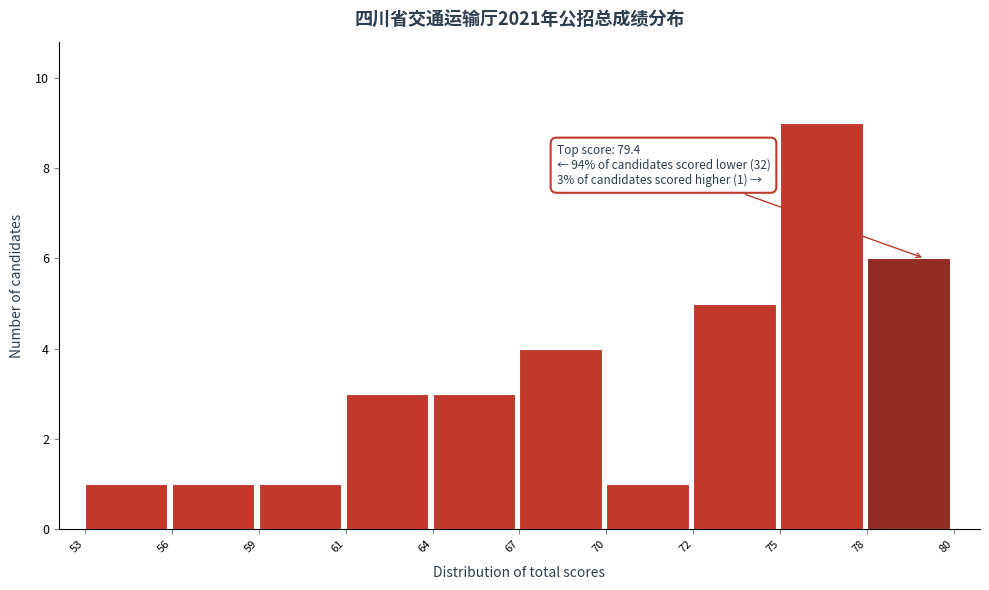

Reading left to right, list all the values displayed in this chart.

53=1	56=1	59=1	61=3	64=3	67=4	70=1	72=5	75=9	78=6